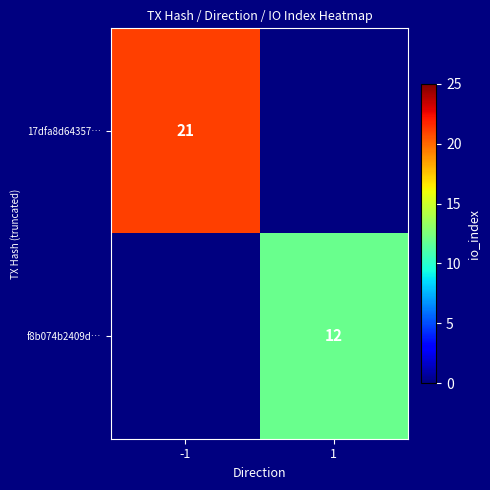

What is the maximum value shown in the chart?

21.0